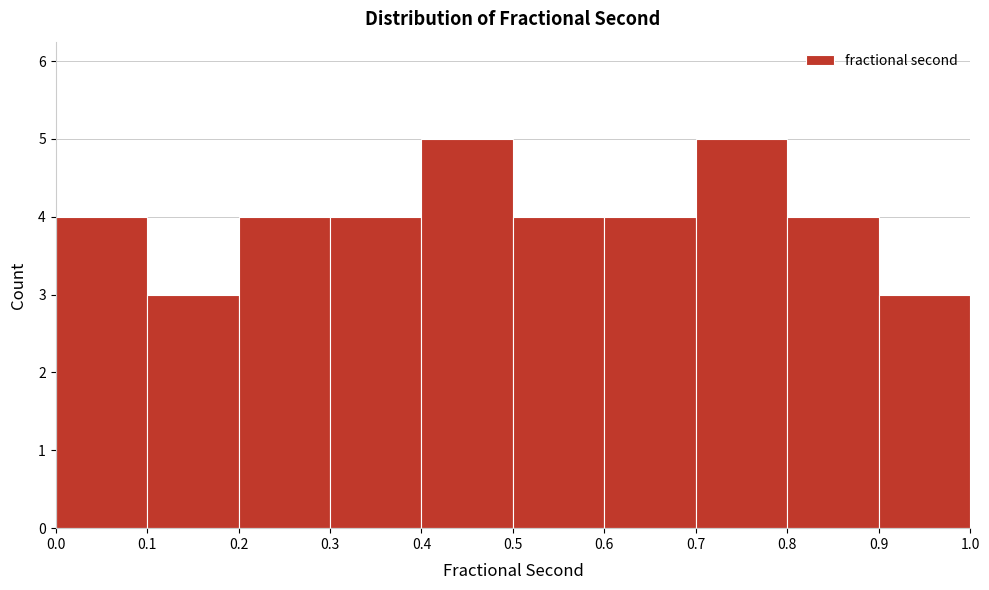

How tall is the bar that spans 0.7 to 0.8 on the x-axis? The values are not printed on the chart, so give them approximately, as read against the axis.

5